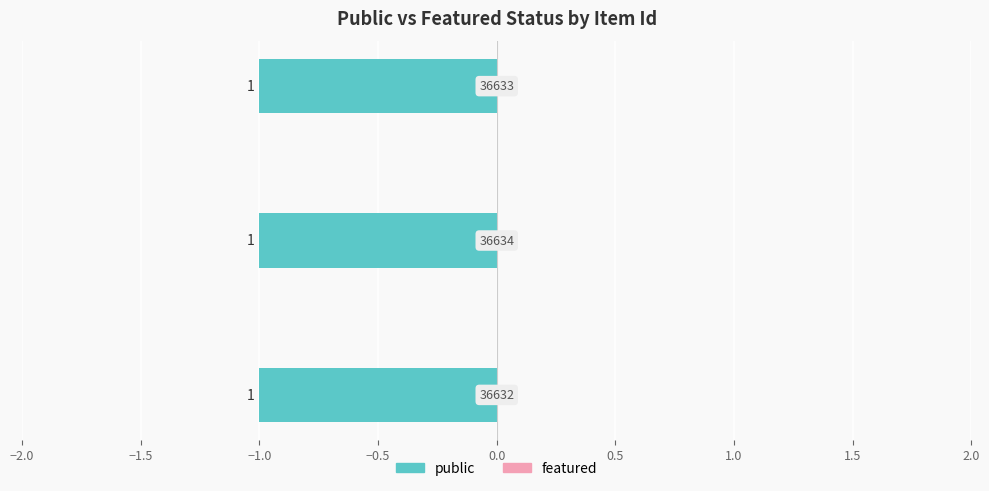

How many bars are there in total?

6